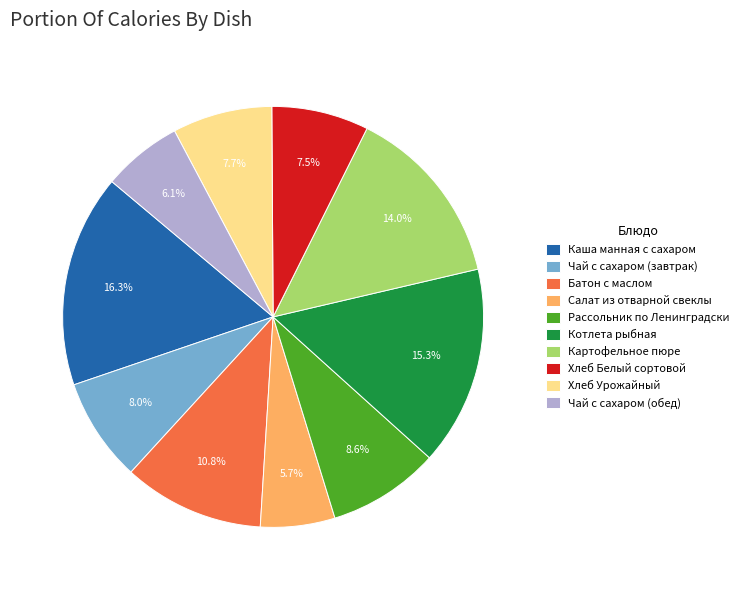

True or false: Чай с сахаром (завтрак) accounts for 23% of the total.

False